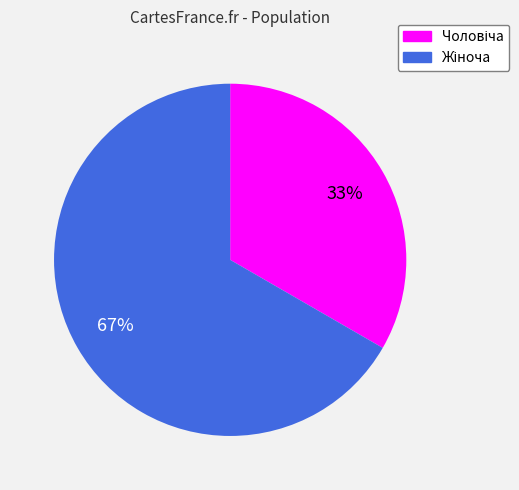

To the nearest percent, what is the average slice percentage?

50%